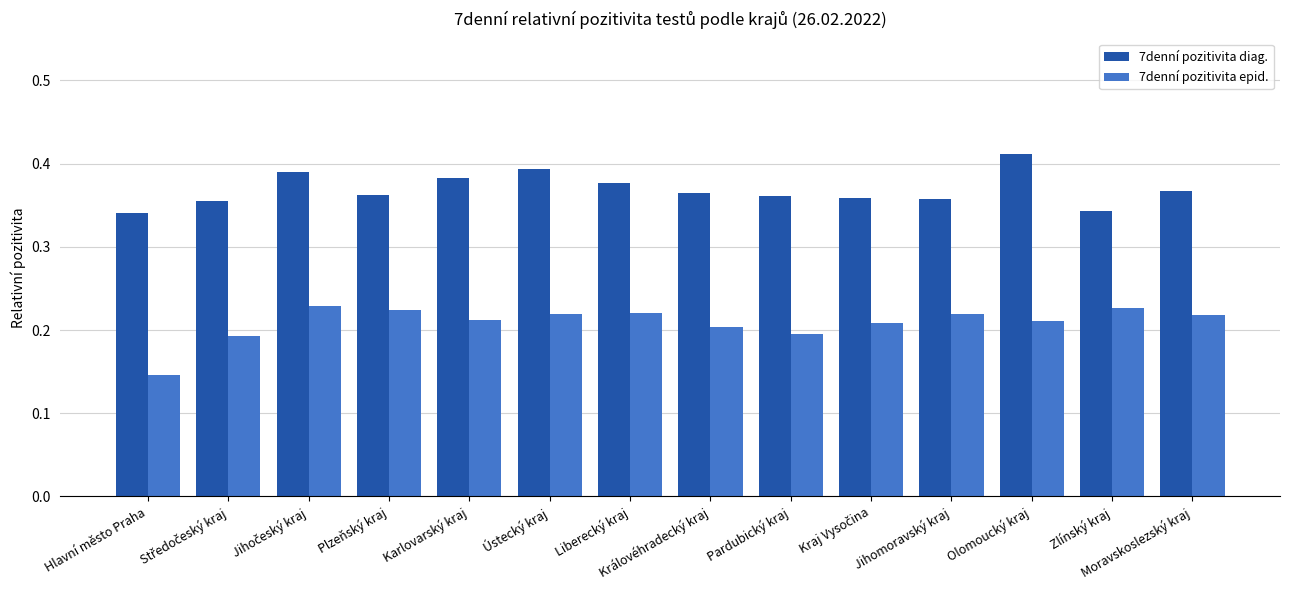

At which label does 7denní pozitivita diag. reach its peak?

Olomoucký kraj